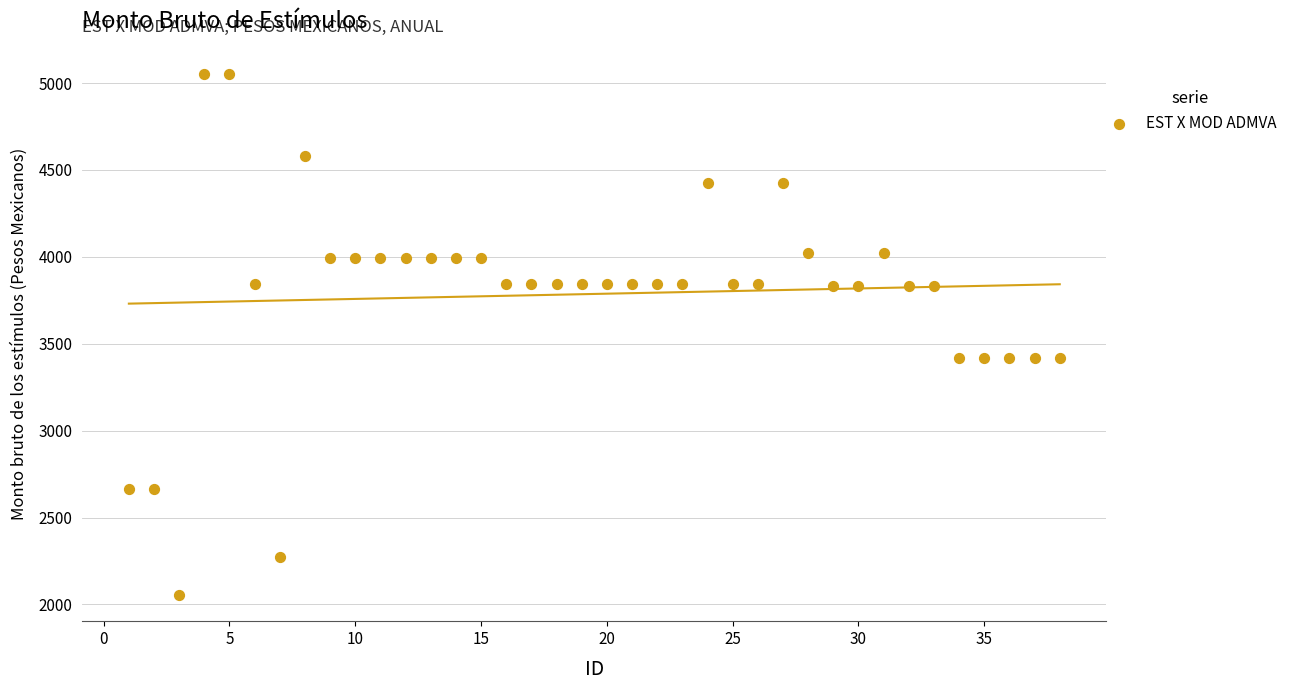

What is the range of X values (max minus min)?

37.0